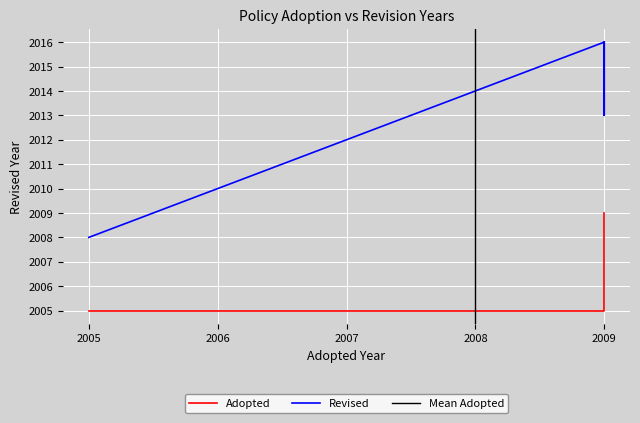

What is the difference between the maximum and minimum values in the Revised series?

8